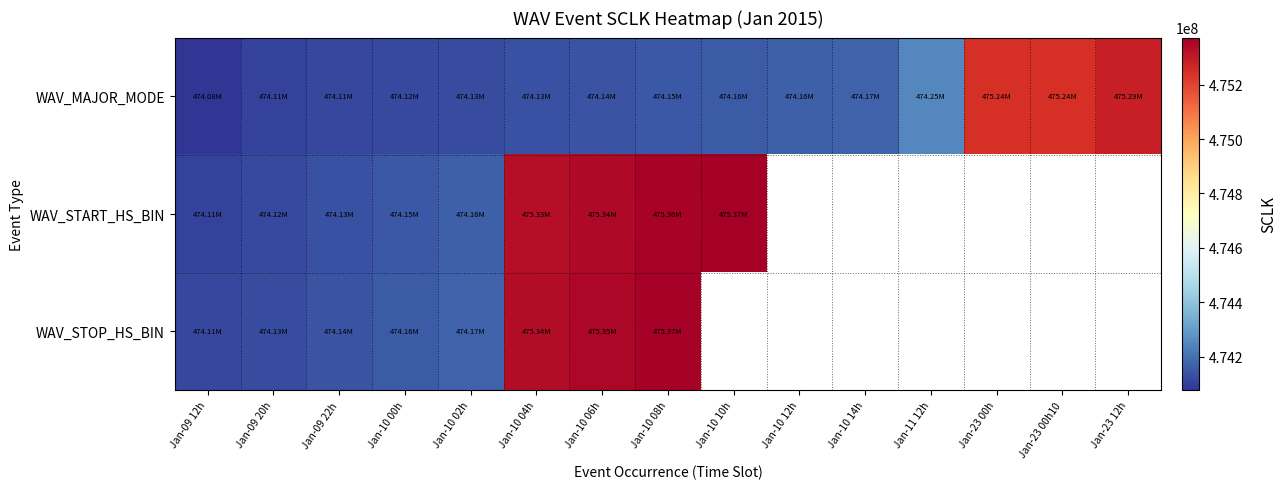

Rank the series by their maximum value, from highest to lowest.

WAV_START_HS_BIN, WAV_STOP_HS_BIN, WAV_MAJOR_MODE